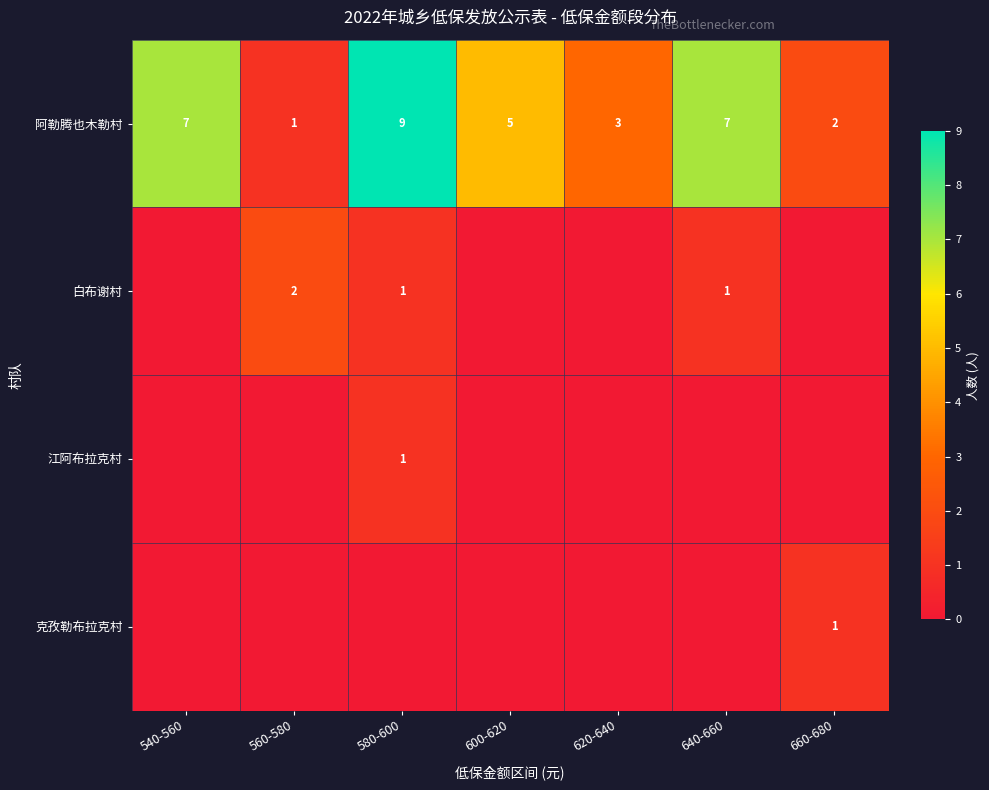

Where is 阿勒腾也木勒村 nearest to the value 5?

600-620